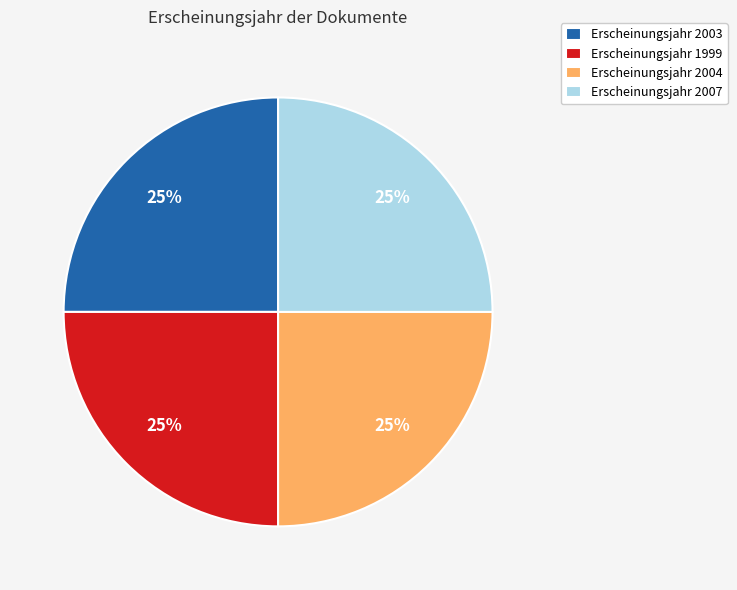

Does any single category account for the majority?

No